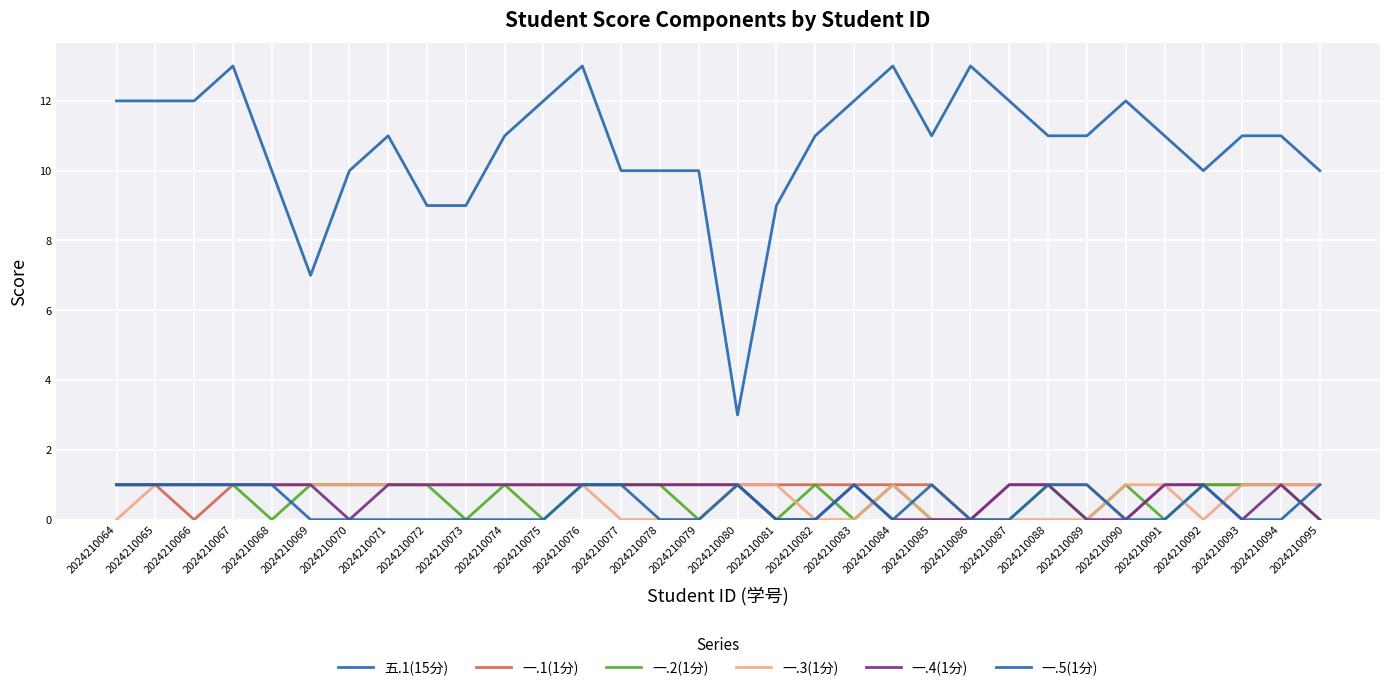

What is the difference between the maximum and minimum values in the 五.1(15分) series?

10